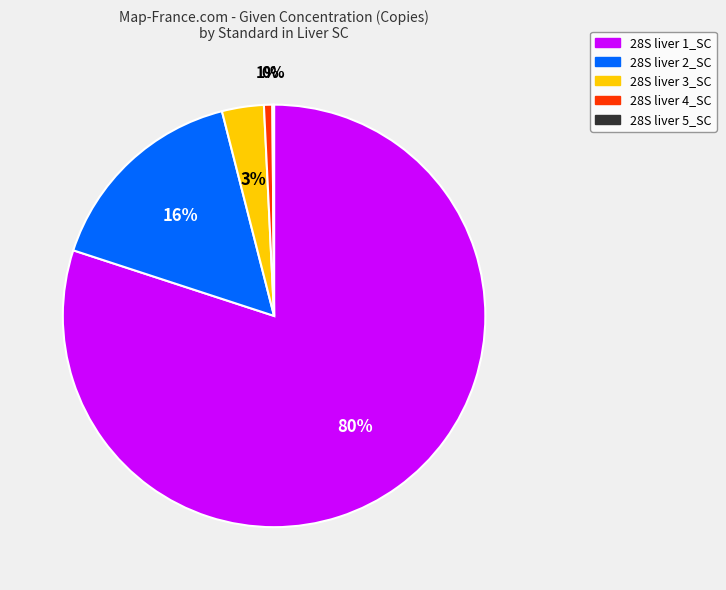

Between 28S liver 1_SC and 28S liver 4_SC, which is larger?

28S liver 1_SC